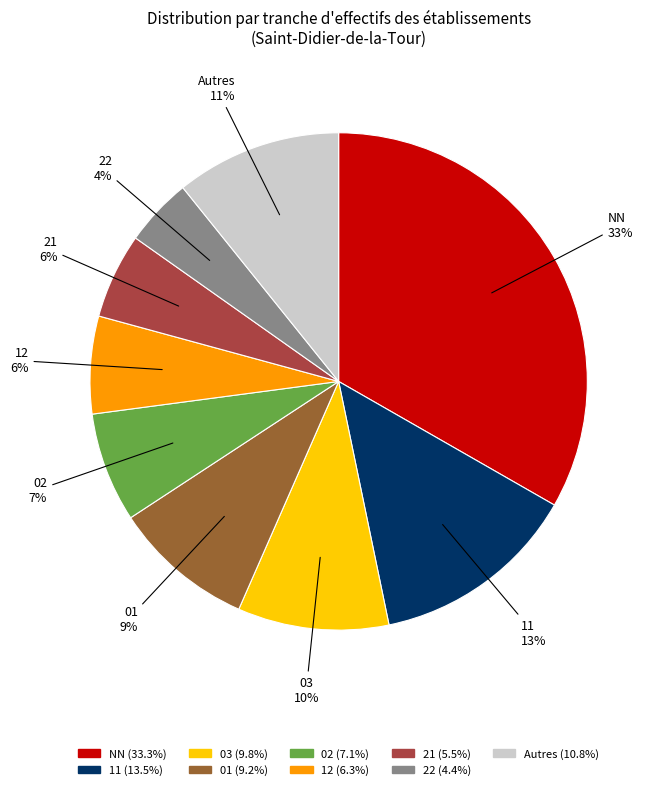

To the nearest percent, what is the average slice percentage?

11%